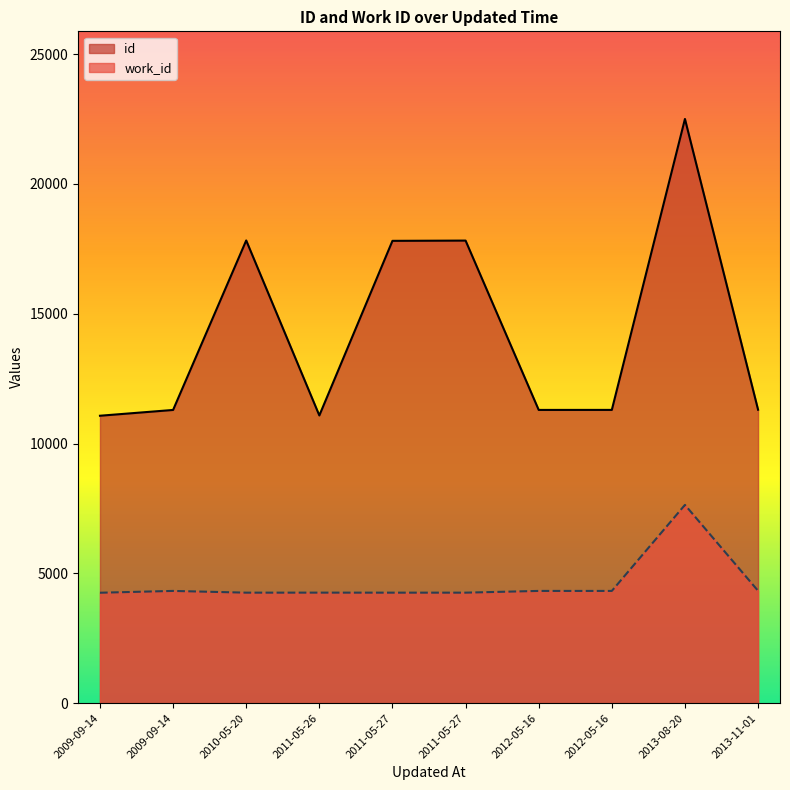

How many lines are shown in the chart?

2